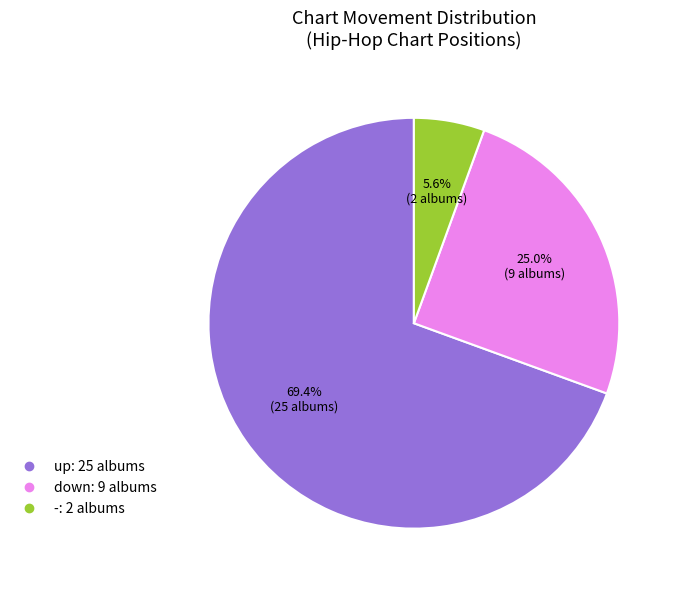

Which has a higher value, down or up?

up